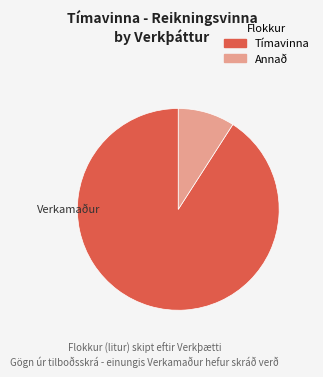

Is there a majority slice in this chart?

Yes